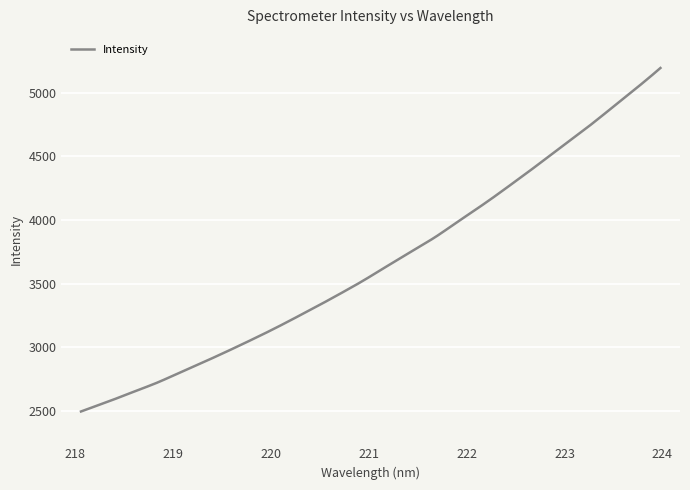

What is the greatest value displayed?

5192.5